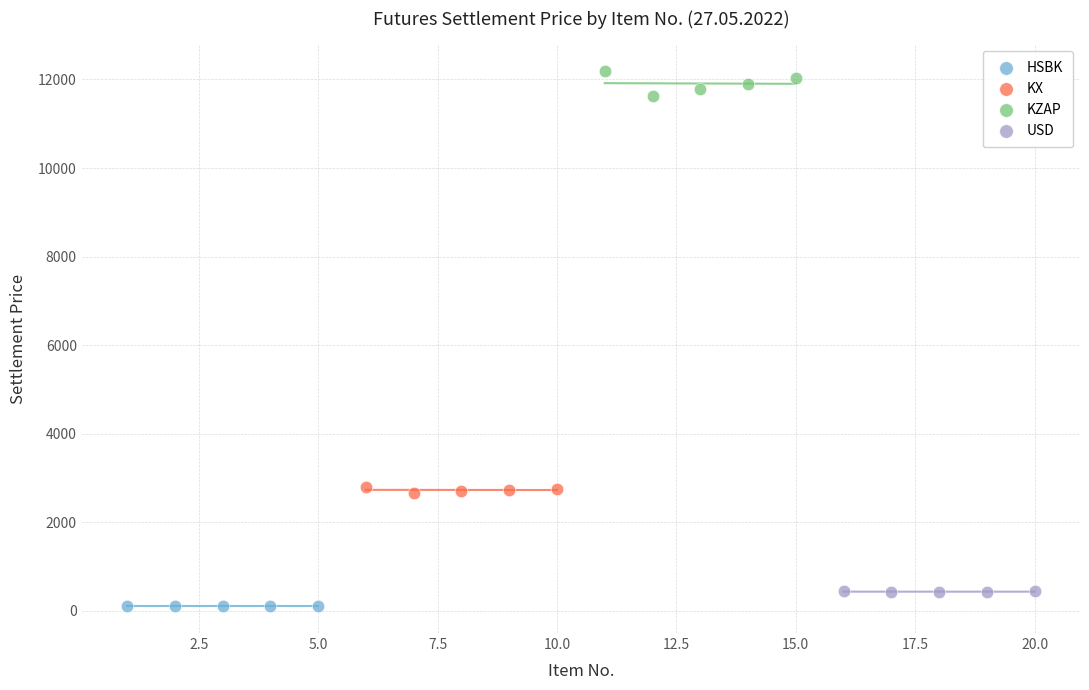

What are all the series names shown in the legend?

HSBK, KX, KZAP, USD